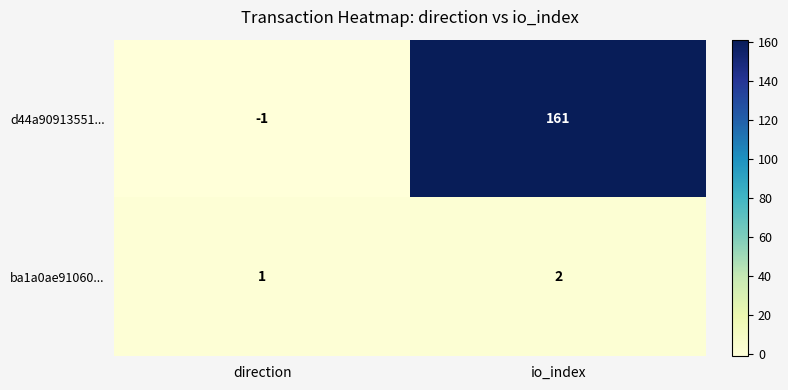

Where is d44a90913551... nearest to the value 80?

direction